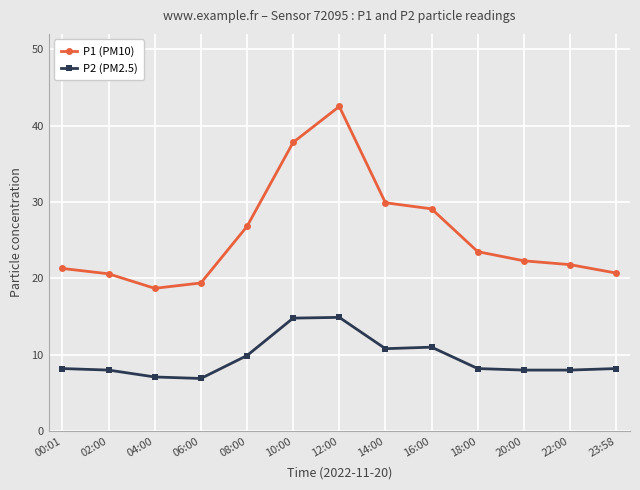

Rank the series by their maximum value, from lowest to highest.

P2 (PM2.5), P1 (PM10)